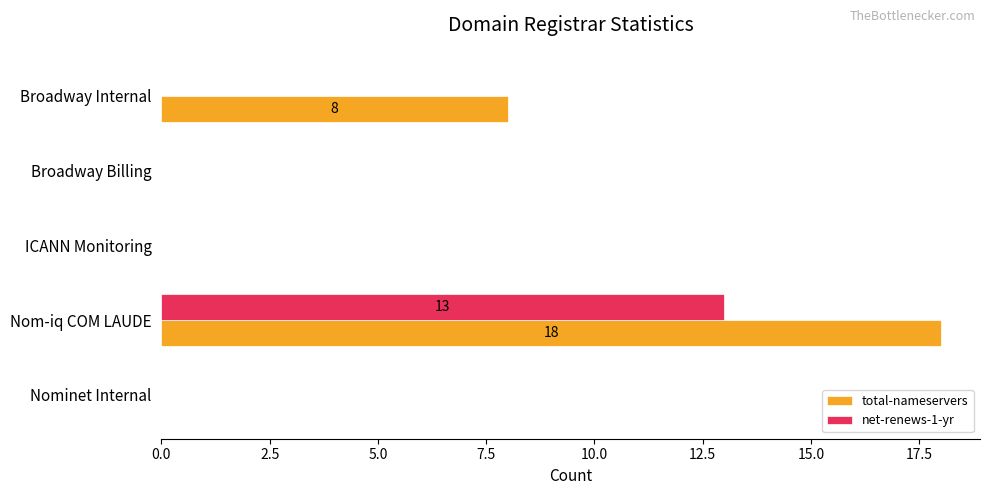

The net-renews-1-yr series shows -8 at Nominet Internal. True or false?

False